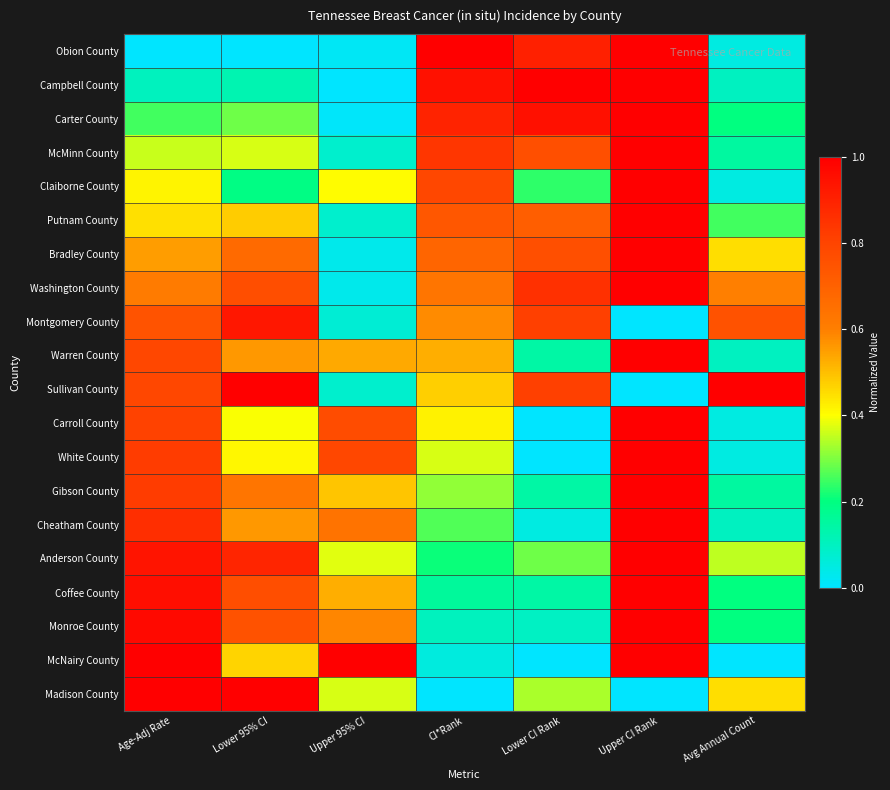

What is the total value across all series at Upper CI Rank?

17.0